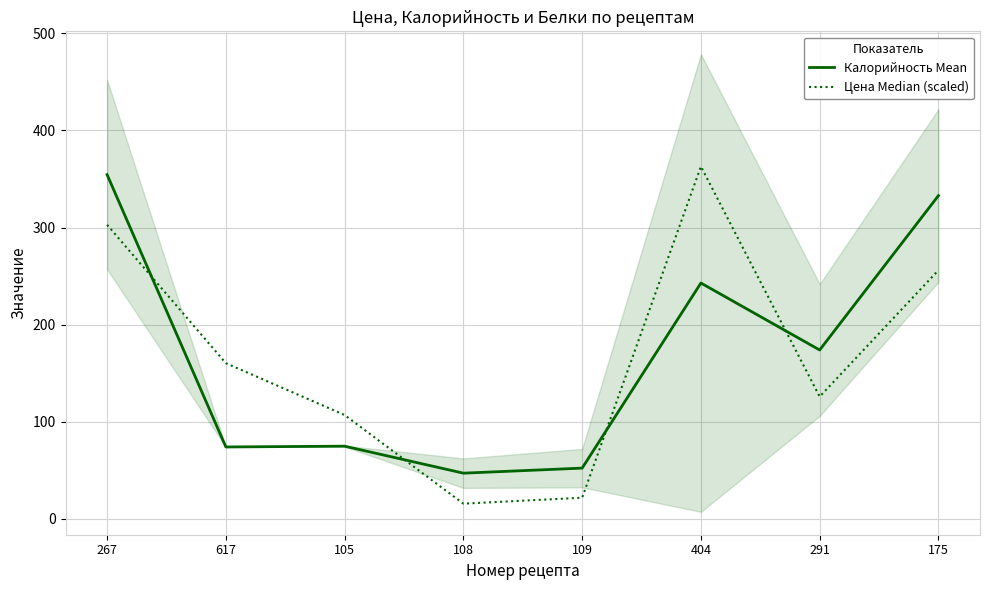

The value of Калорийность Mean at 108 is 47.0. True or false?

True